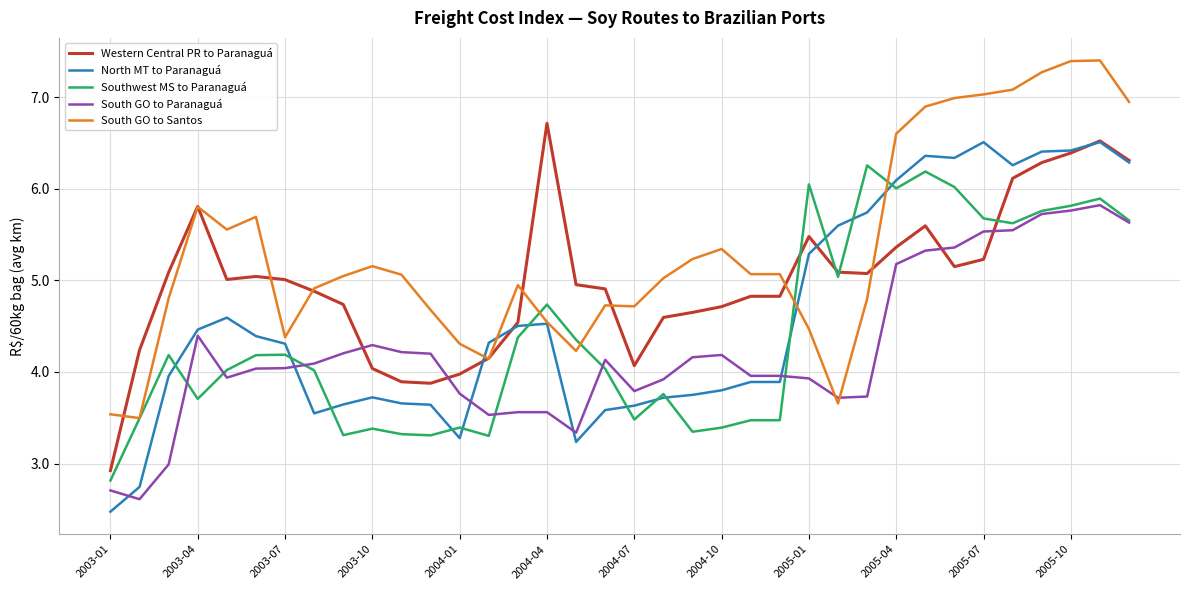

What is the maximum value for North MT to Paranaguá?

6.5